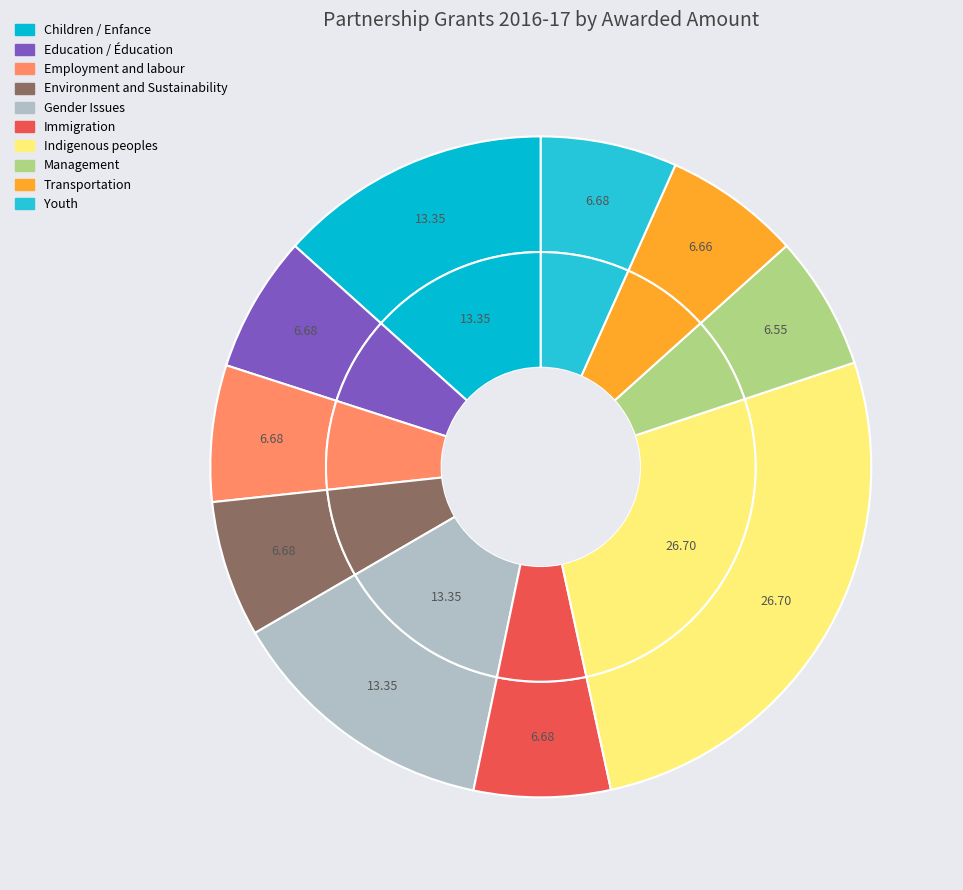

Combined, what portion of the pie is Immigration and Youth?

13.4%